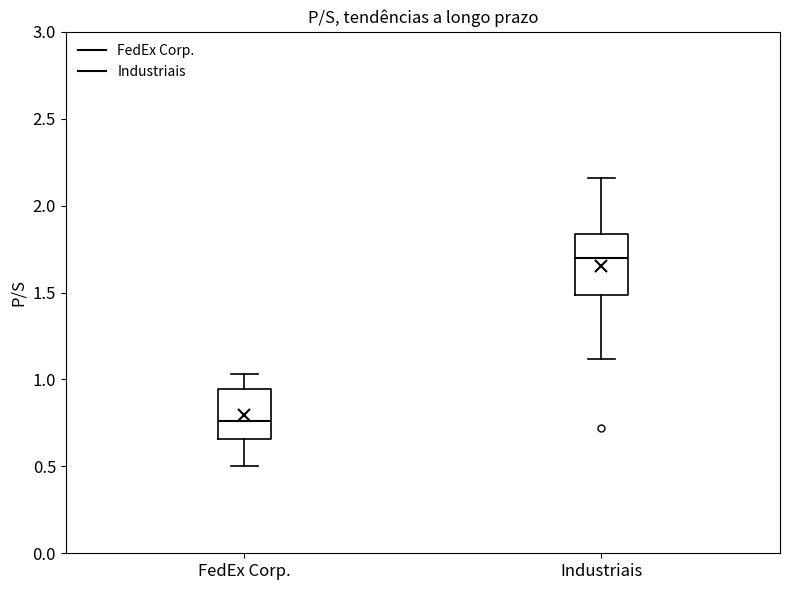

Comparing the boxes themselves (not the whiskers), which one is the tallest?

Industriais